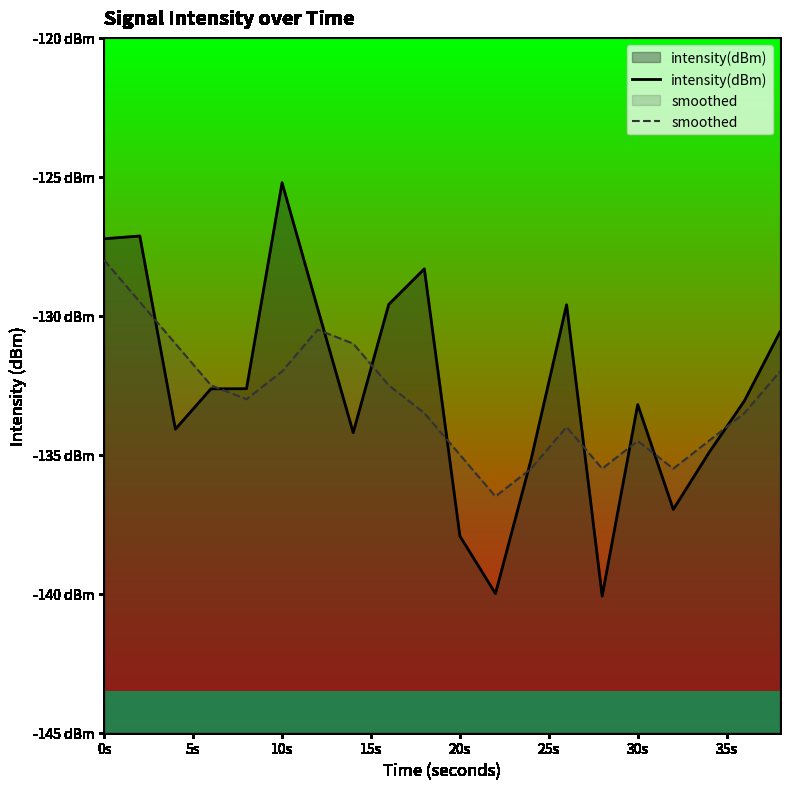

What is the total value across all series at 35s?

-265.2